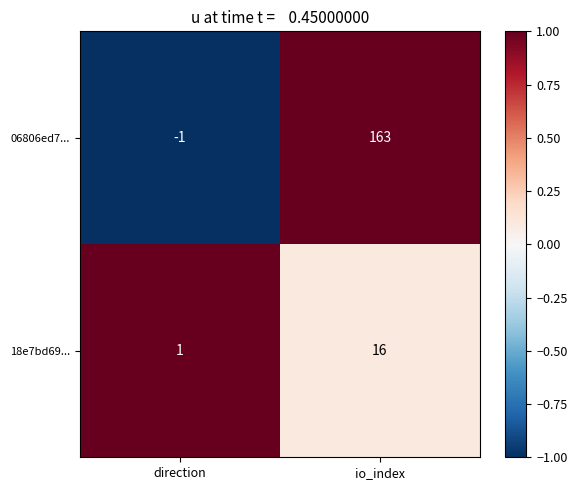

Read the 18e7bd69... value at io_index.

16